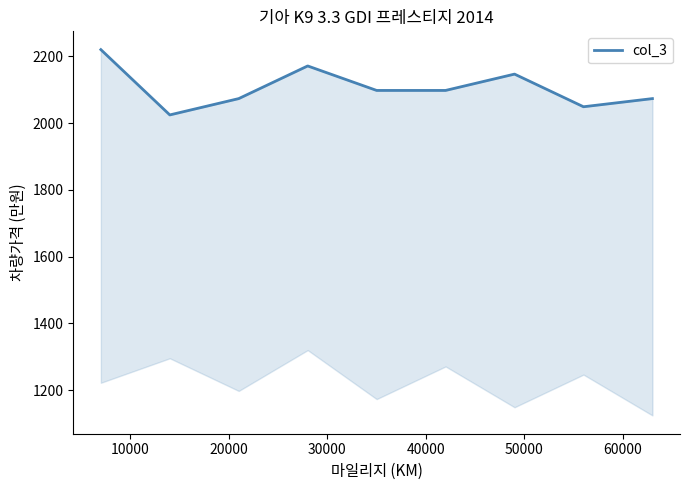

Reading left to right, what are all the values shown in this chart?

2220.0	2024.4	2073.3	2171.1	2097.8	2097.8	2146.7	2048.9	2073.3